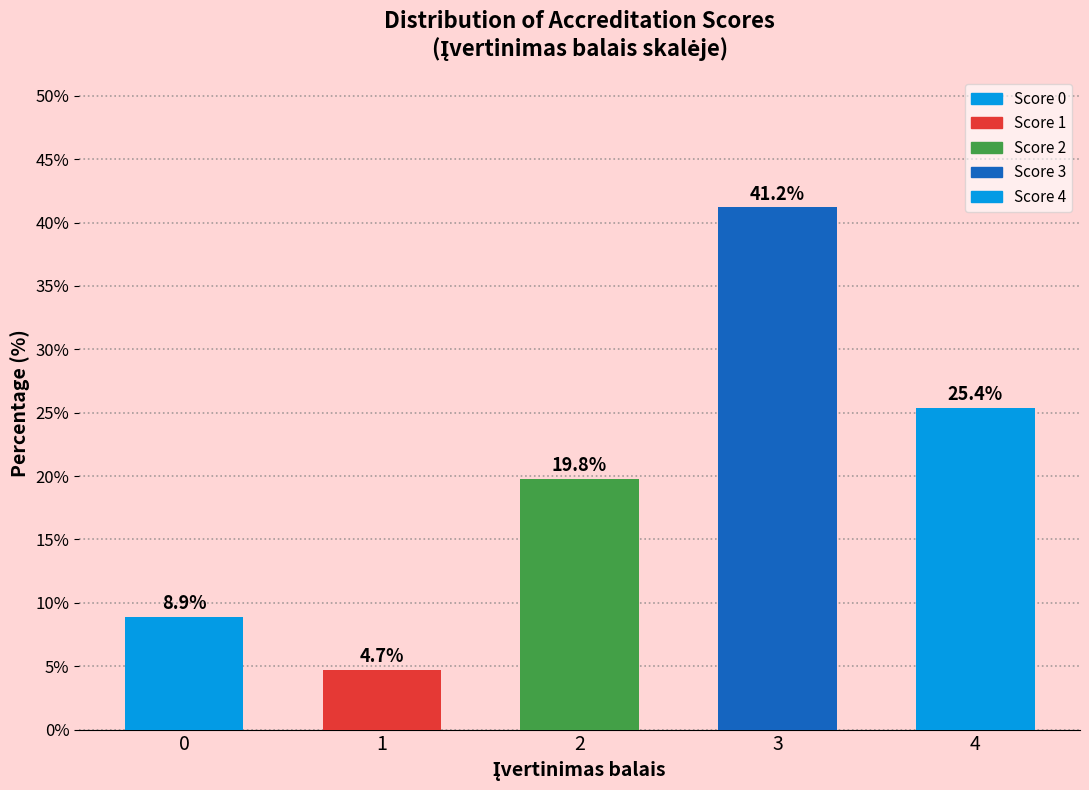

Reading left to right, what are all the values shown in this chart?

8.9	4.7	19.8	41.2	25.4